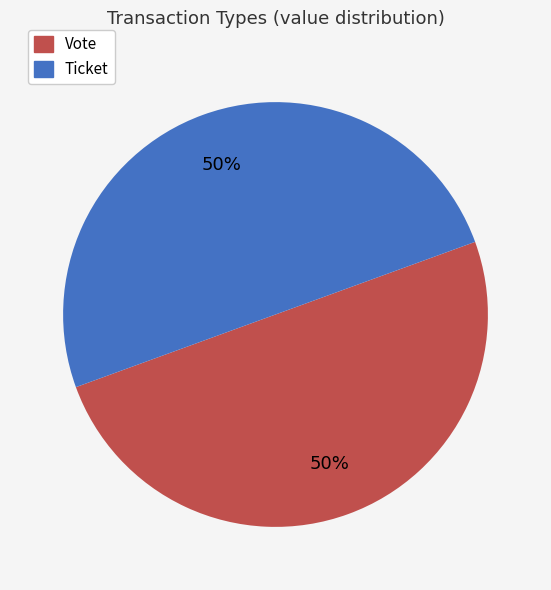

Approximately how many times larger is the value at Ticket compared to Vote?

1.0